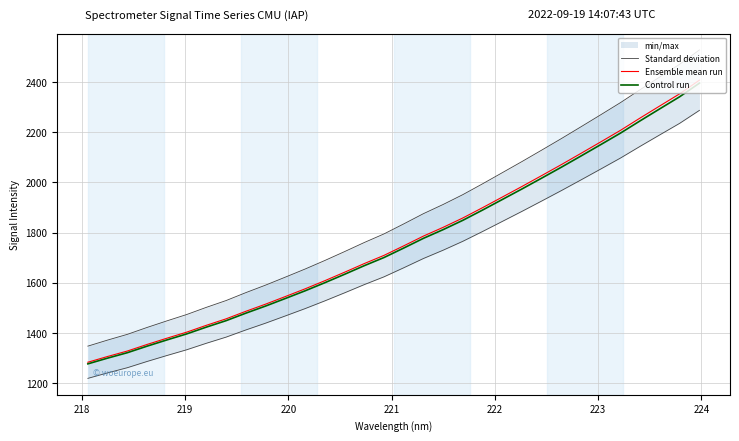

True or false: Ensemble mean run has more than 1 interior local peaks.

False